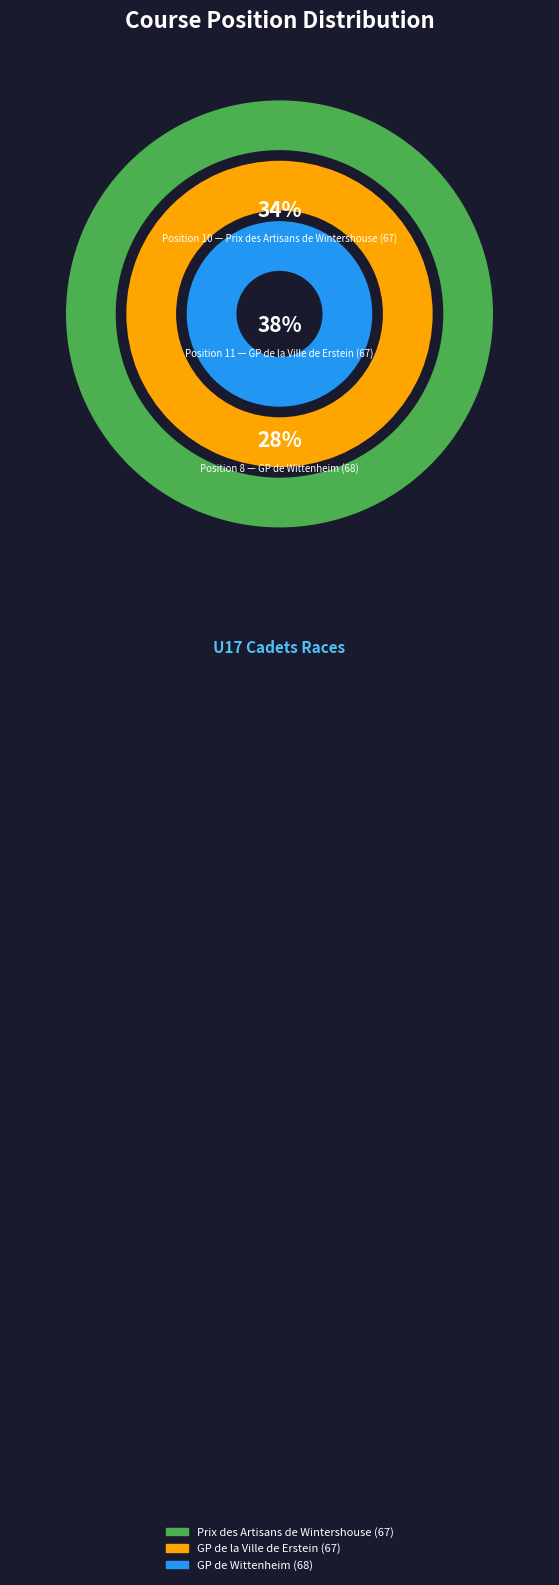

How many slices are in this pie chart?

3